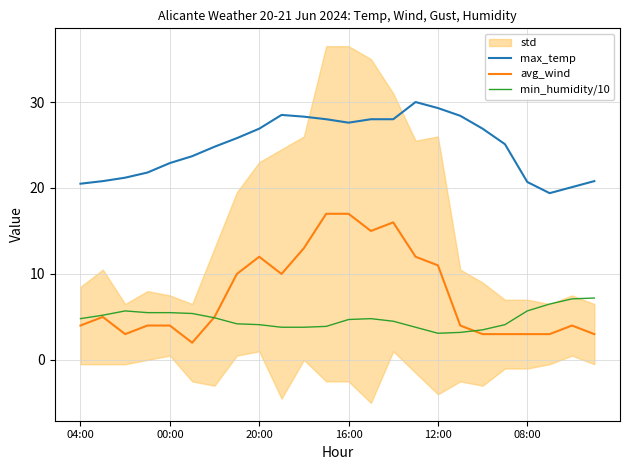

Which series has the widest spread of values?

avg_wind